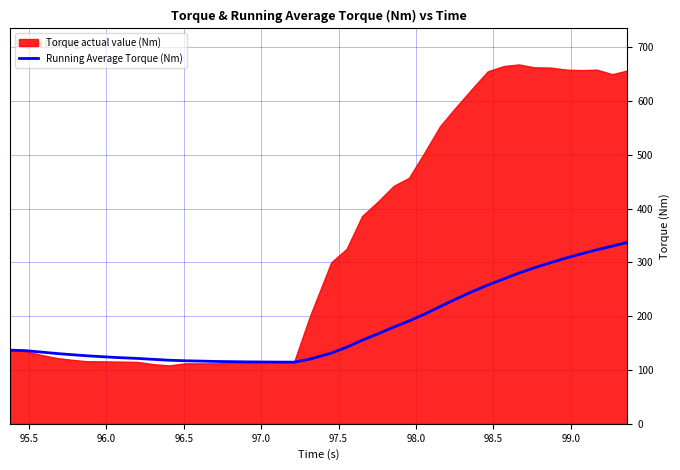

True or false: there are more than 0 points higher than both neighbors.

False